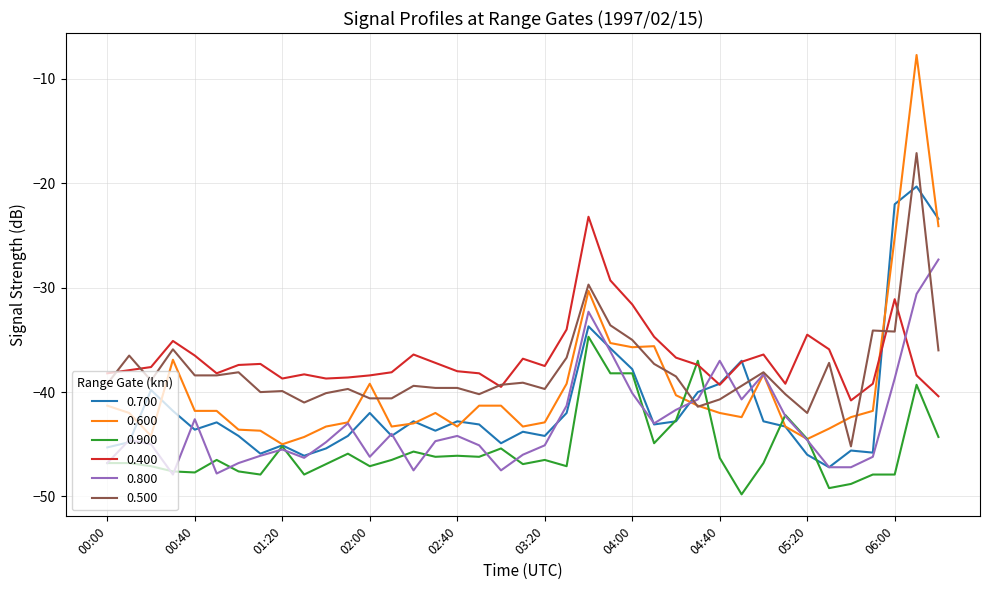

What is the smallest value displayed?

-49.8